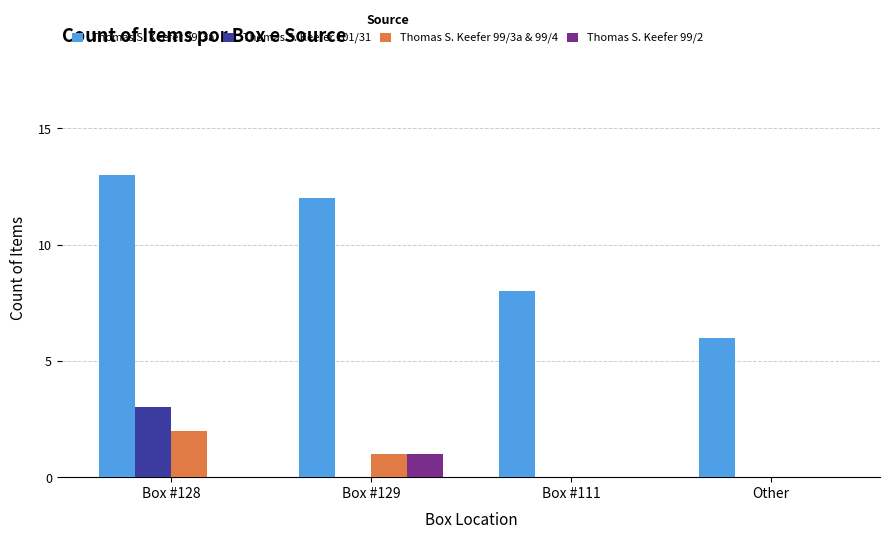

Reading left to right, list all the values displayed in this chart.

Thomas S. Keefer 99/3a: 13	12	8	6
Thomas S. Keefer 101/31: 3	0	0	0
Thomas S. Keefer 99/3a & 99/4: 2	1	0	0
Thomas S. Keefer 99/2: 0	1	0	0